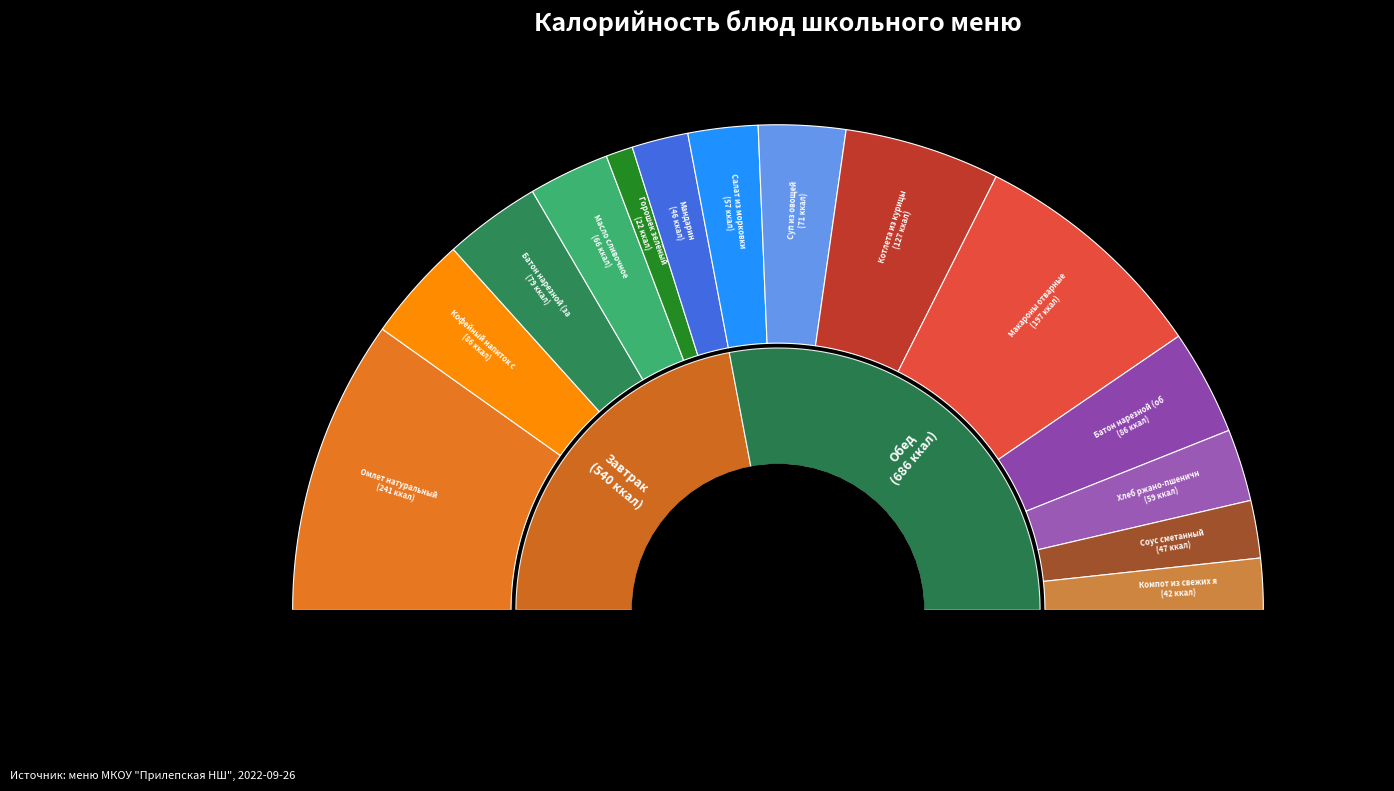

The Масло сливочное slice represents 5% of the pie. True or false?

True